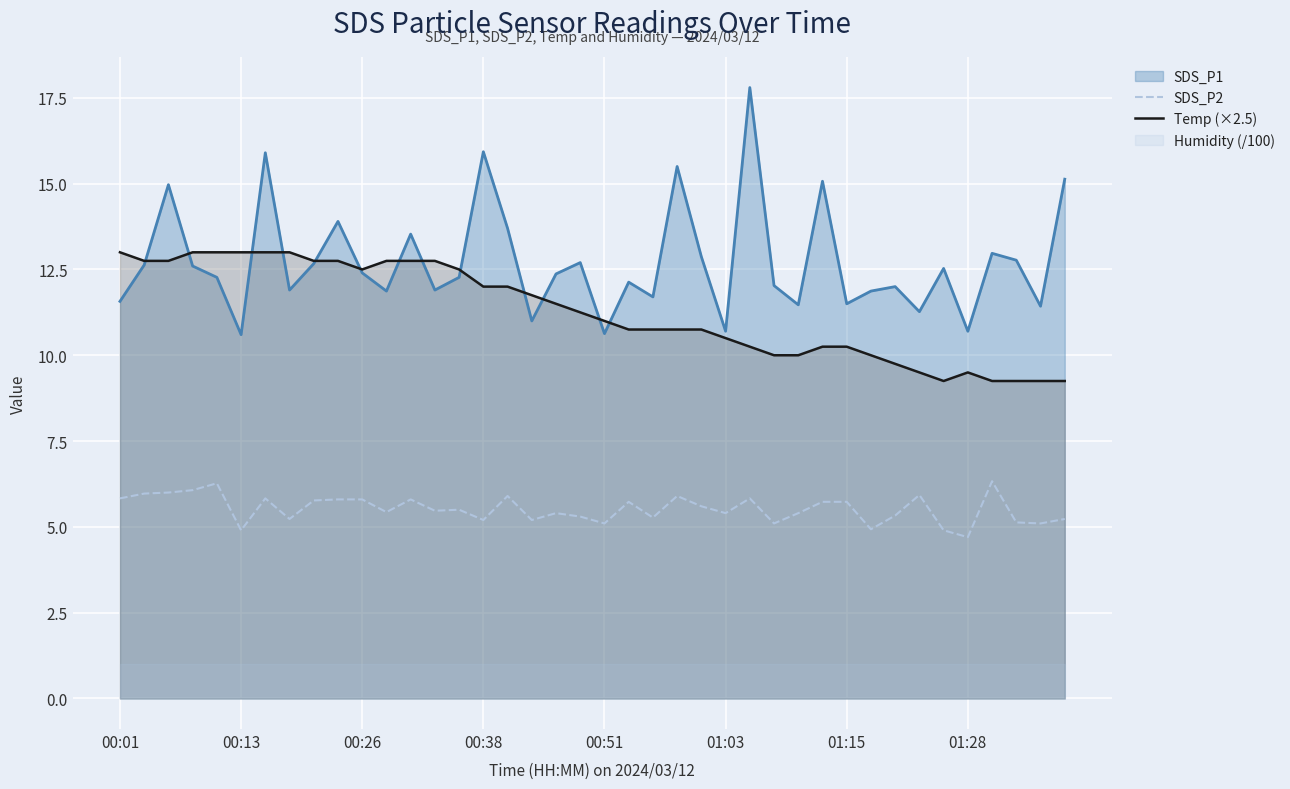

Which series has the widest spread of values?

Temp (×2.5)